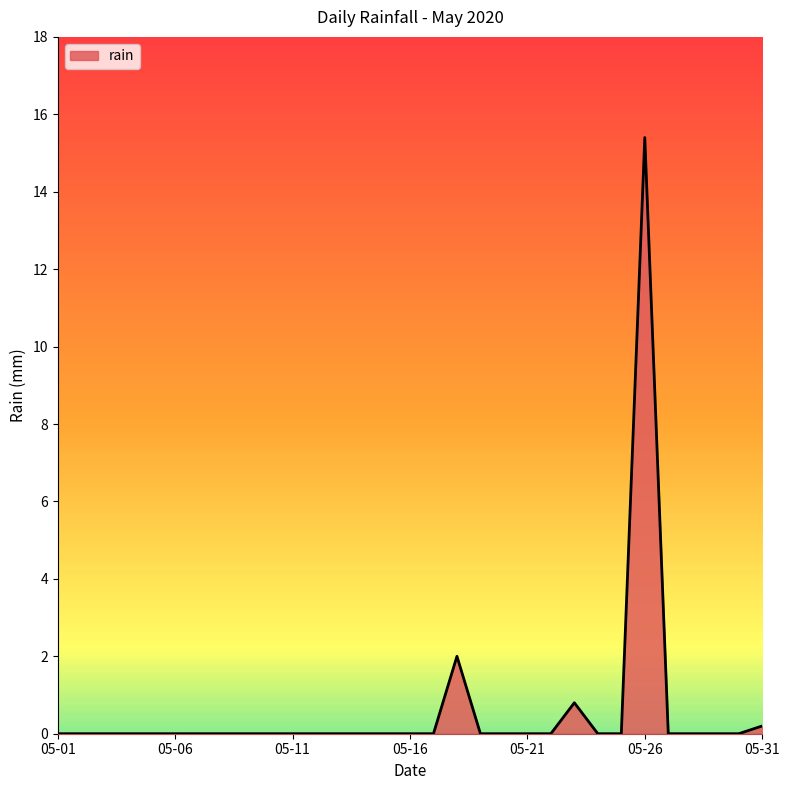

Reading right to left, extract all data points from this chart.

0.2	0.0	0.0	0.0	0.0	15.4	0.0	0.0	0.8	0.0	0.0	0.0	0.0	2.0	0.0	0.0	0.0	0.0	0.0	0.0	0.0	0.0	0.0	0.0	0.0	0.0	0.0	0.0	0.0	0.0	0.0